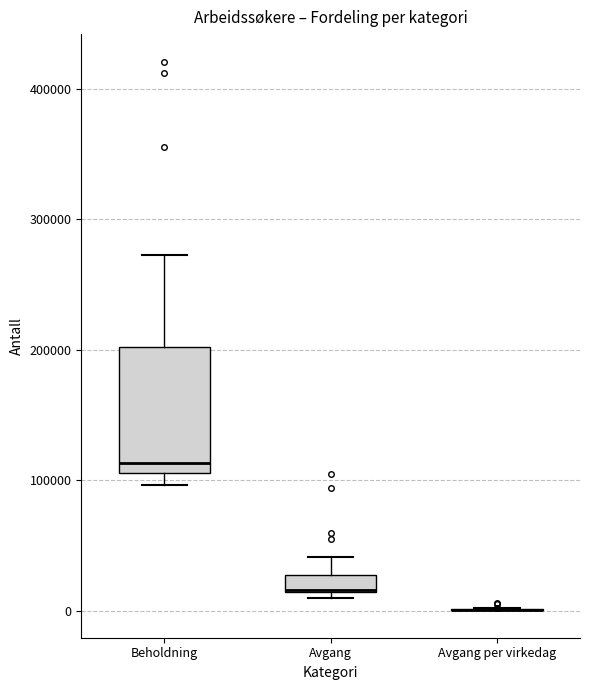

Comparing the boxes themselves (not the whiskers), which one is the tallest?

Beholdning